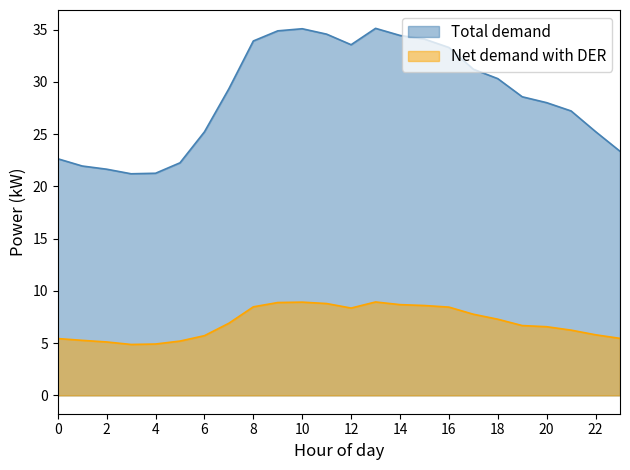

True or false: Net demand with DER and Total demand intersect in this chart.

False